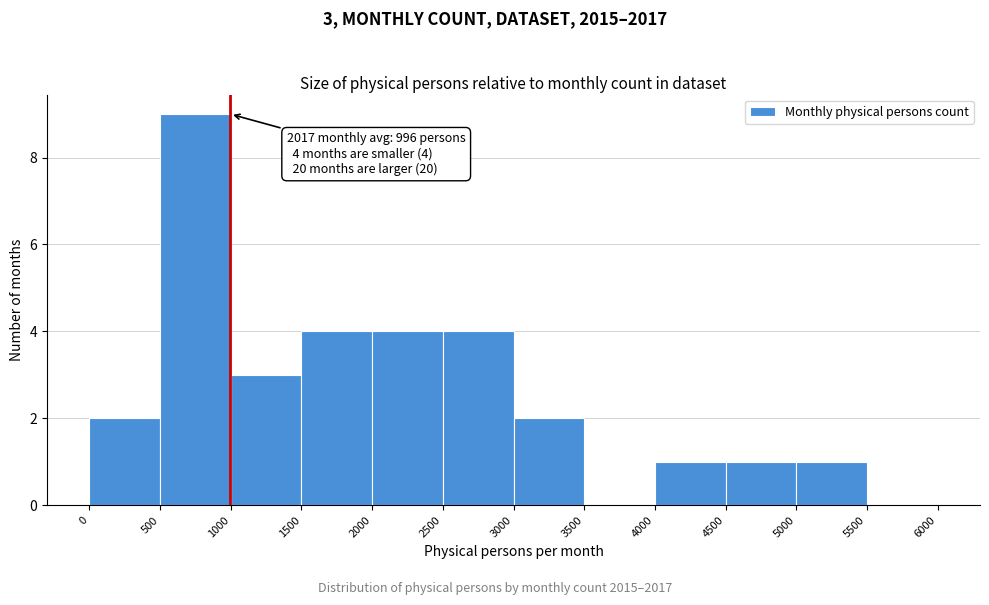

Over which range of the x-axis is the bar tallest?

500 to 1000